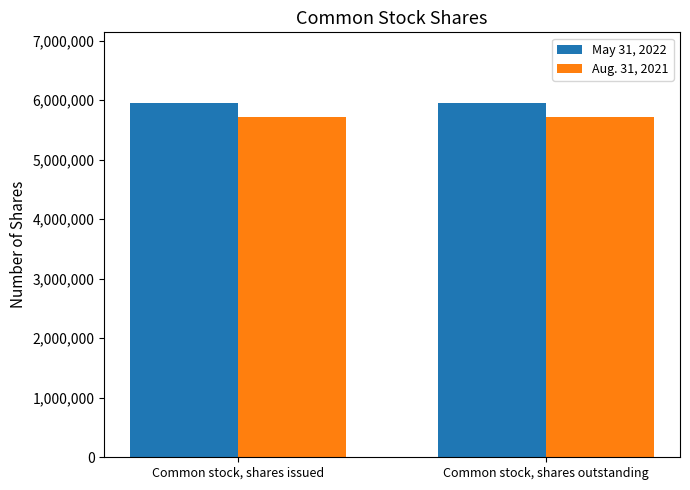

What is the sum of all Aug. 31, 2021 values?

11453398